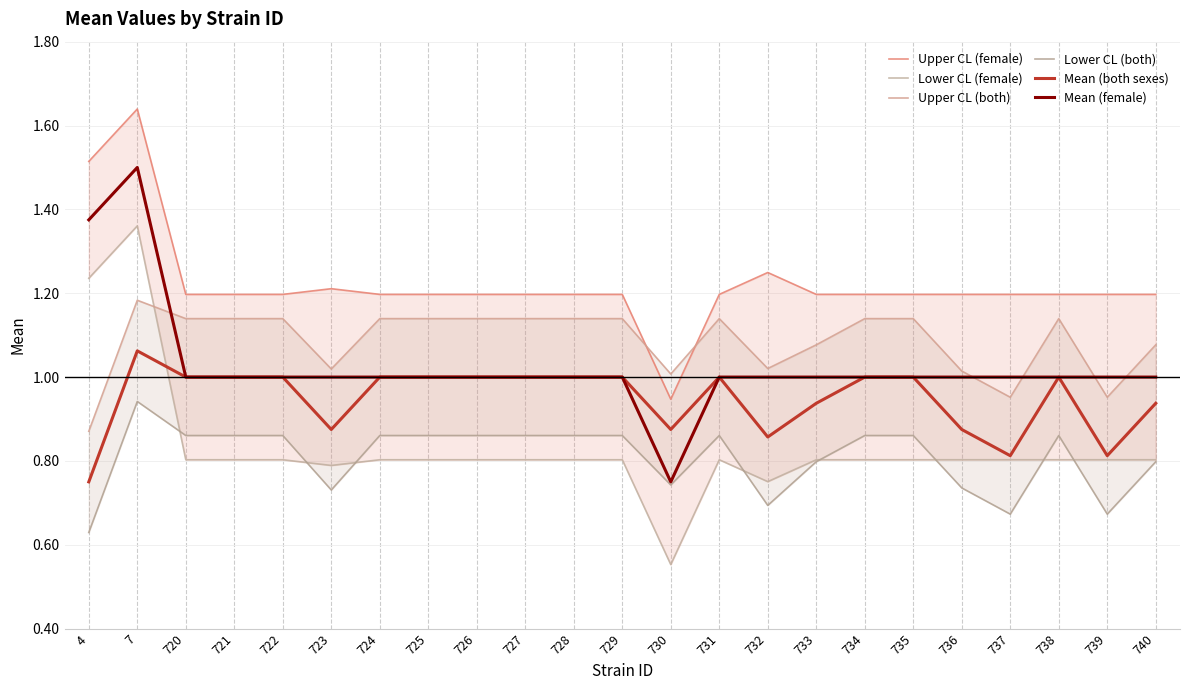

What is the sum of the Mean (female) values at 731 and 7?

2.5